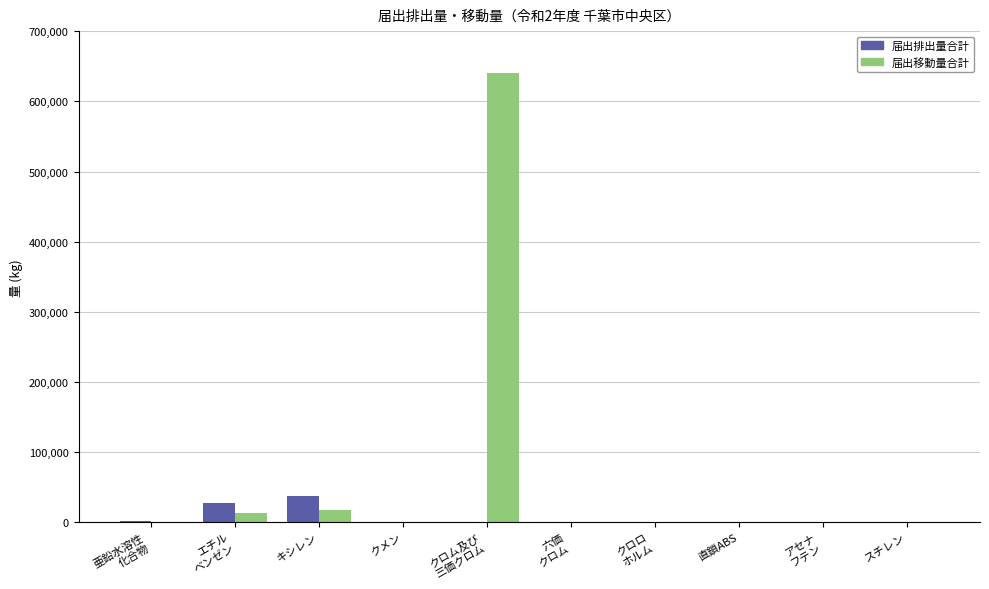

At which label does 届出移動量合計 first exceed 1100?

エチル
ベンゼン